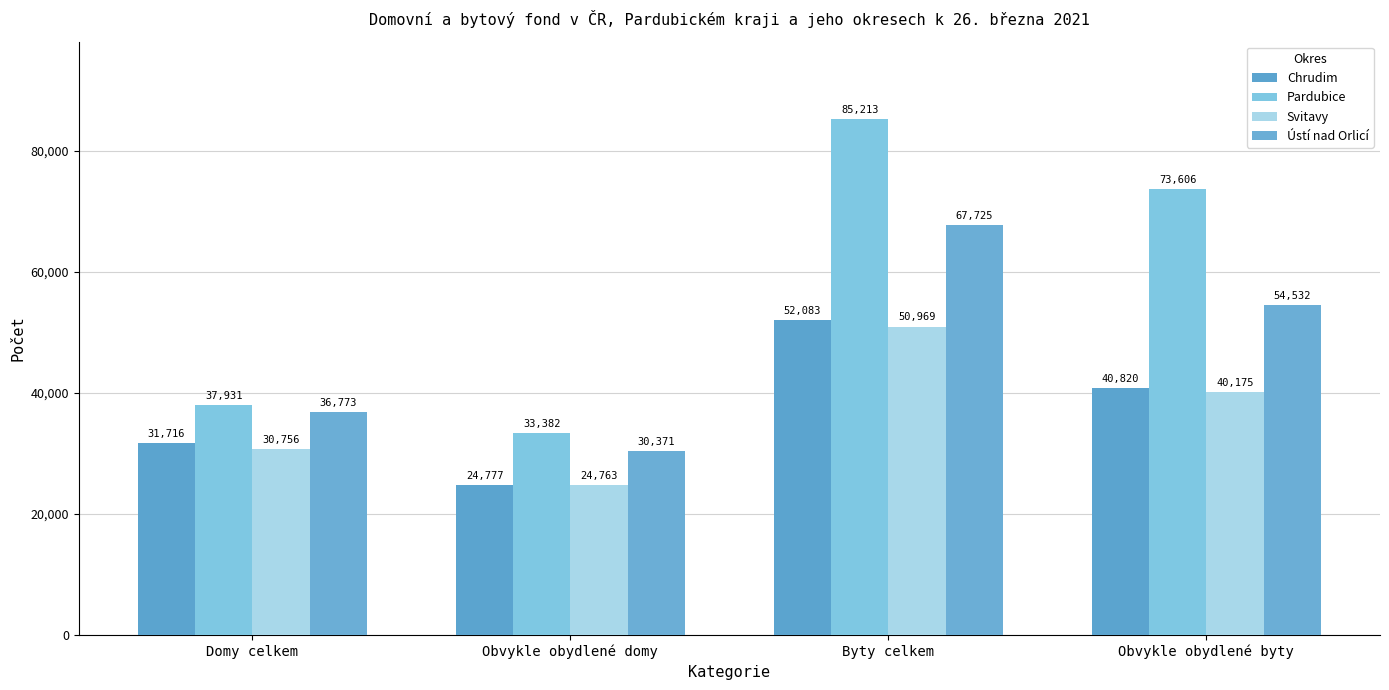

Reading right to left, extract all data points from this chart.

Chrudim: 40820	52083	24777	31716
Pardubice: 73606	85213	33382	37931
Svitavy: 40175	50969	24763	30756
Ústí nad Orlicí: 54532	67725	30371	36773